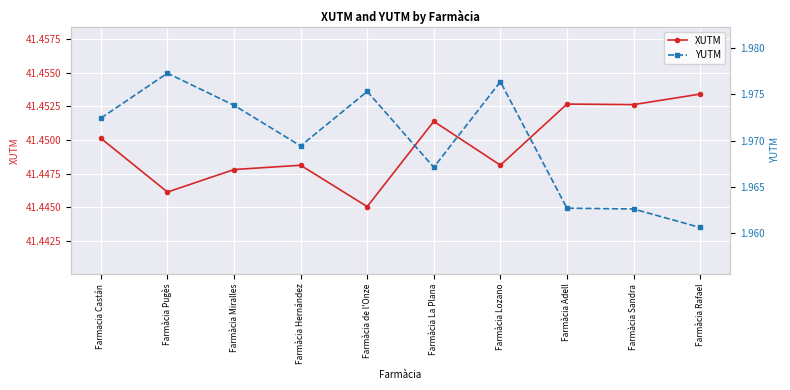

At Farmàcia Lozano, list the series in order from largest to smallest.

XUTM, YUTM